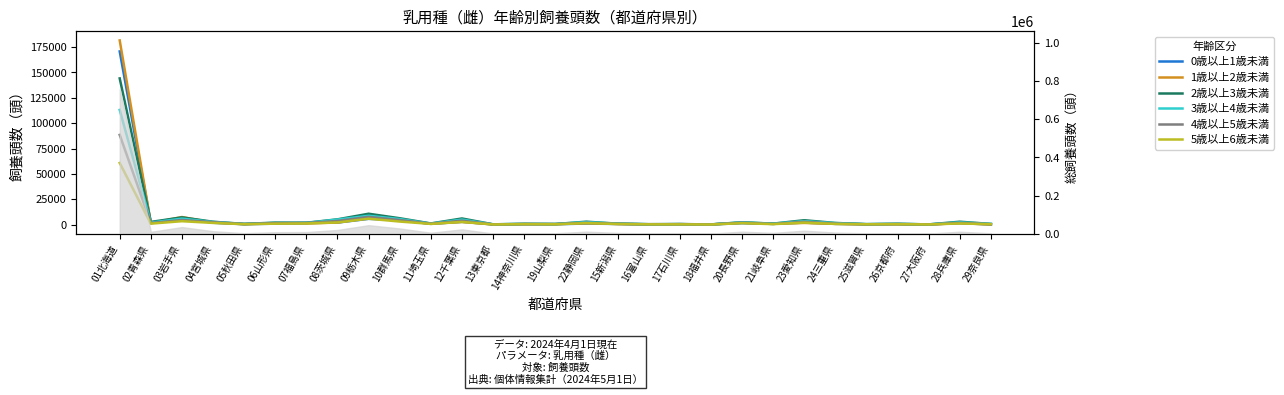

Reading right to left, what are all the values shown in this chart?

0歳以上1歳未満: 108	1511	76	425	317	733	1988	730	1388	155	444	240	599	1025	338	402	207	2735	721	4403	5685	1985	1648	909	394	1830	6651	1574	170728
1歳以上2歳未満: 162	1389	51	295	282	729	1641	831	1843	153	402	211	583	1379	449	358	149	2711	904	4143	6413	2050	1084	1140	445	2006	7440	1516	181578
2歳以上3歳未満: 651	2825	179	771	438	1608	4289	946	2249	168	492	403	919	2837	576	714	258	6026	1107	6250	10704	5179	1813	1939	662	2800	7099	2612	144130
3歳以上4歳未満: 652	2202	176	713	429	1453	3461	880	2181	138	398	334	883	2474	509	701	246	4954	999	5473	8687	4982	1598	1666	554	2609	5845	1982	113070
4歳以上5歳未満: 393	1668	174	582	341	958	2799	601	1898	124	376	354	738	1788	478	624	186	3891	898	4480	7580	3588	1565	1538	507	2404	4509	1507	88435
5歳以上6歳未満: 365	1108	154	414	308	657	1936	443	1364	94	249	255	606	1447	305	477	126	2617	661	2981	5805	2125	1130	899	389	1635	3337	921	60757